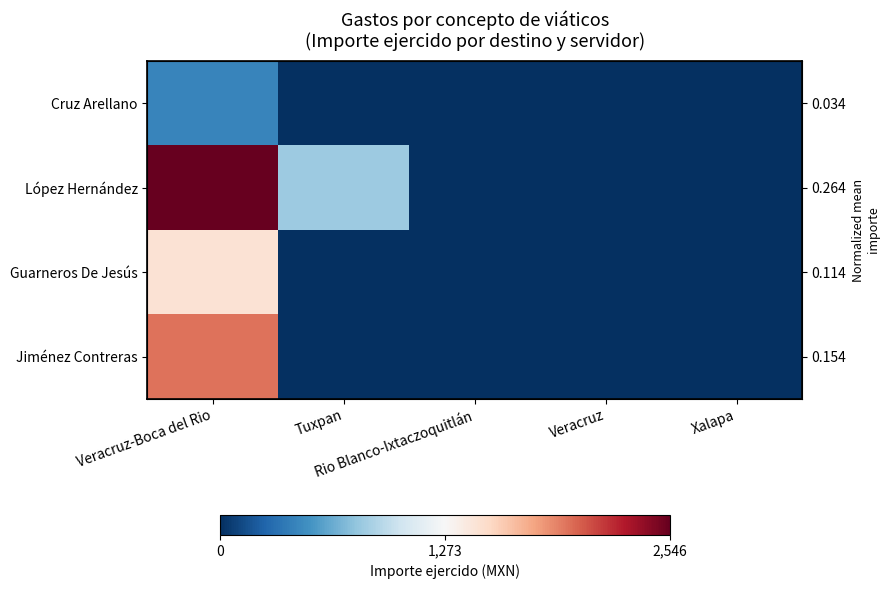

List the labels in order of Guarneros De Jesús value, largest first.

Veracruz-Boca del Rio, Tuxpan, Rio Blanco-Ixtaczoquitlán, Veracruz, Xalapa